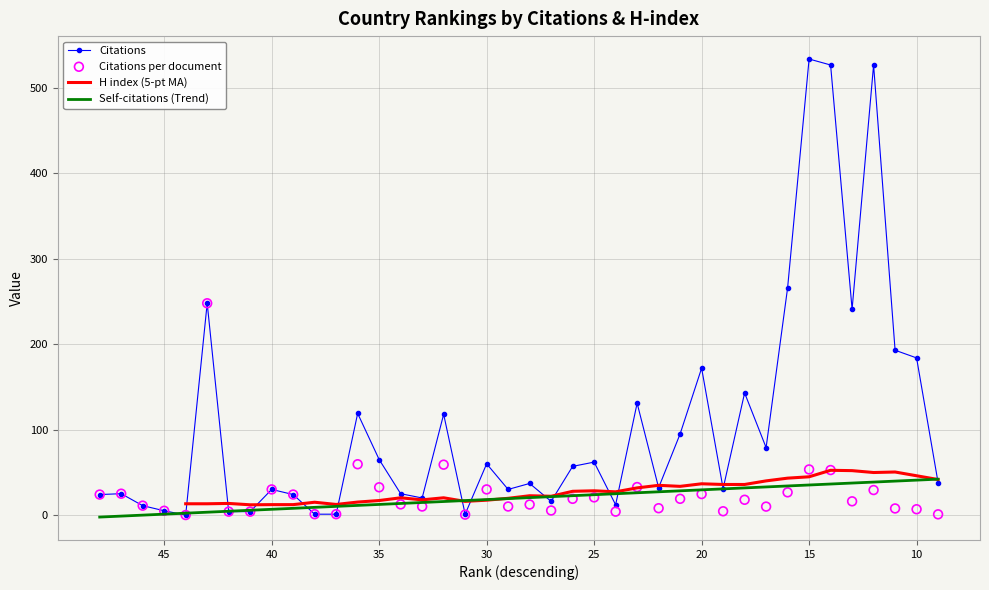

Which series has the widest spread of Y values?

Citations